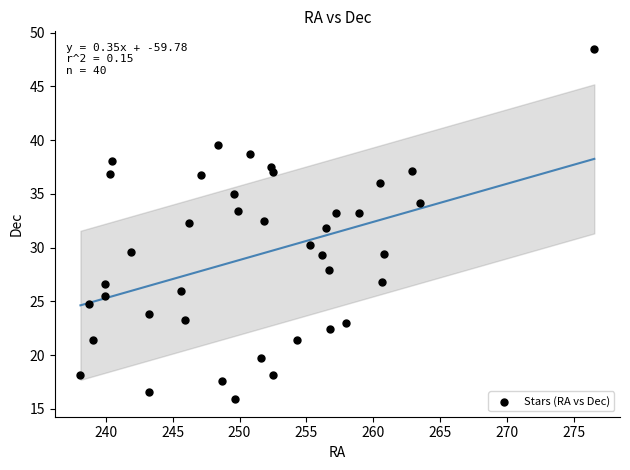

What is the range of Y values (max minus min)?

32.6